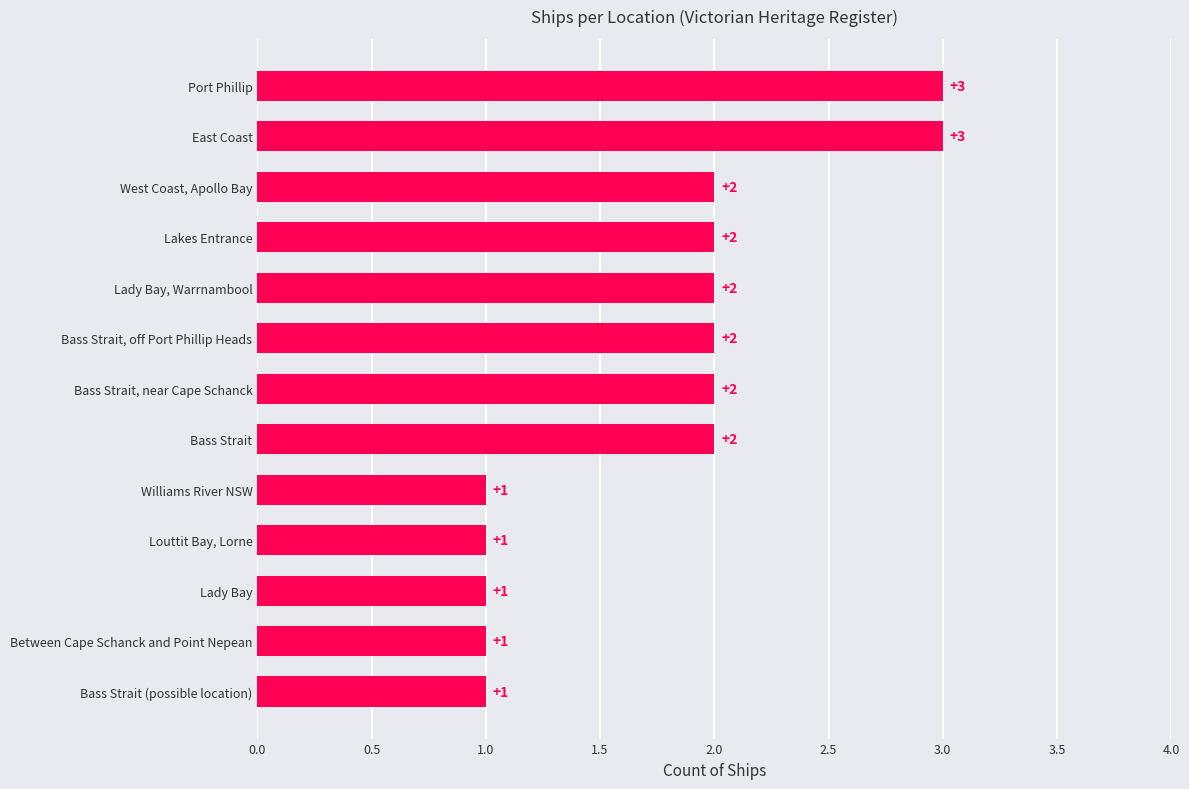

The value at Bass Strait, off Port Phillip Heads is 2. True or false?

True